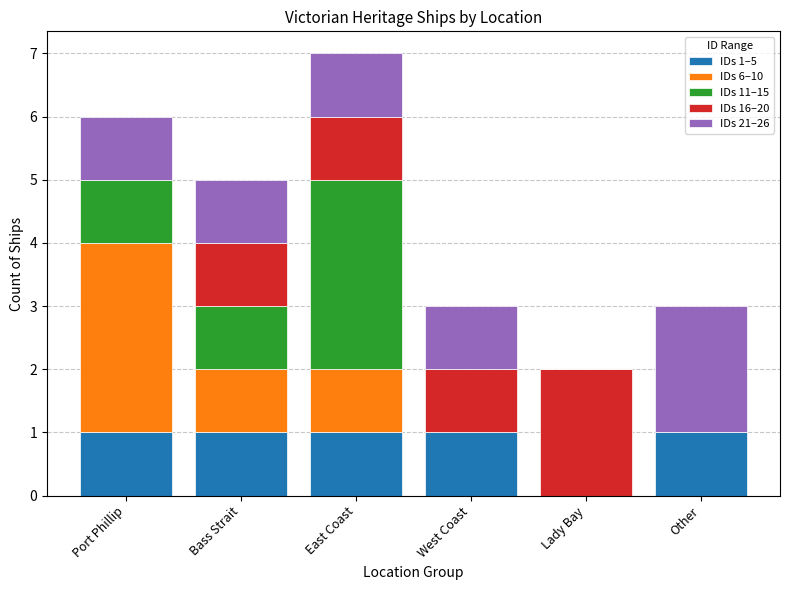

What is the total value across all series at East Coast?

7